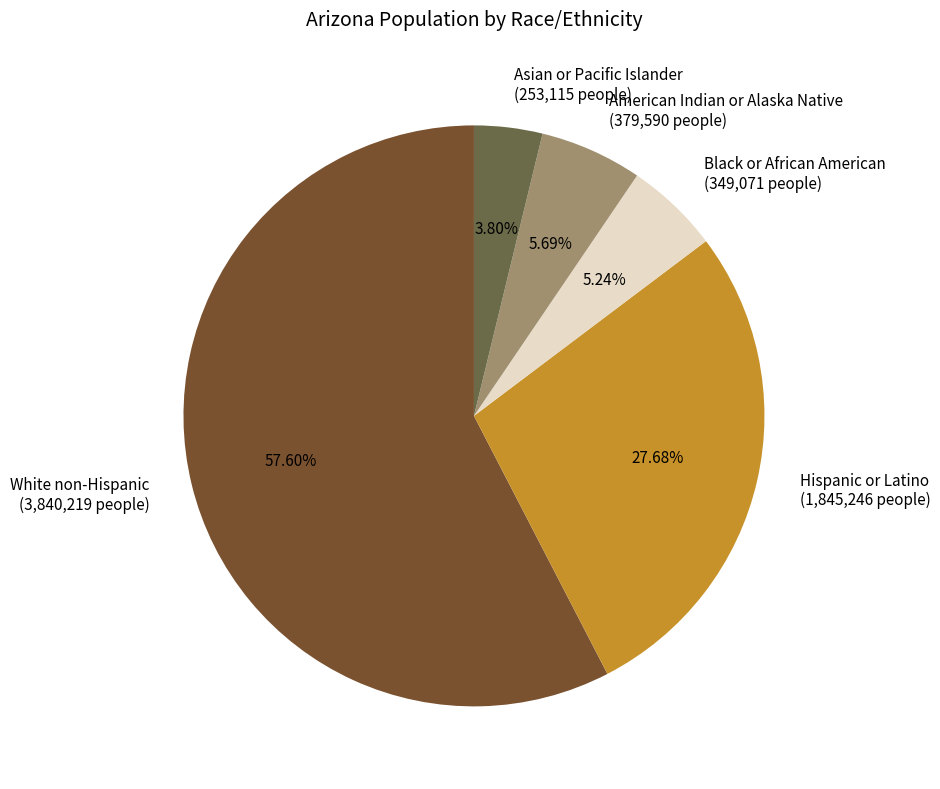

Does White non-Hispanic account for over 50% of the chart?

Yes